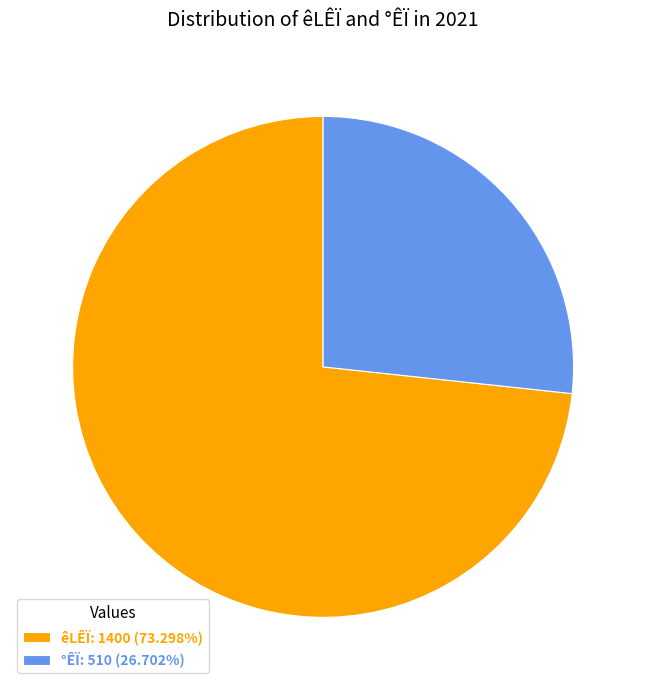

Combined, do êLÊÏ: 1400 (73.298%) and °ÊÏ: 510 (26.702%) account for over 50%?

Yes